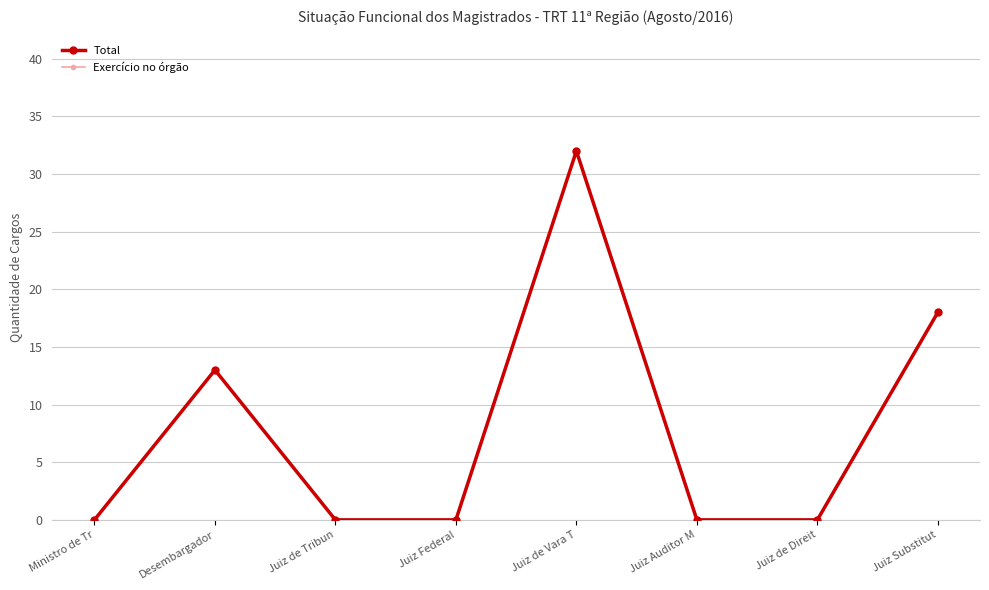

Which has a higher value, Juiz Auditor M or Juiz Federal?

Juiz Auditor M